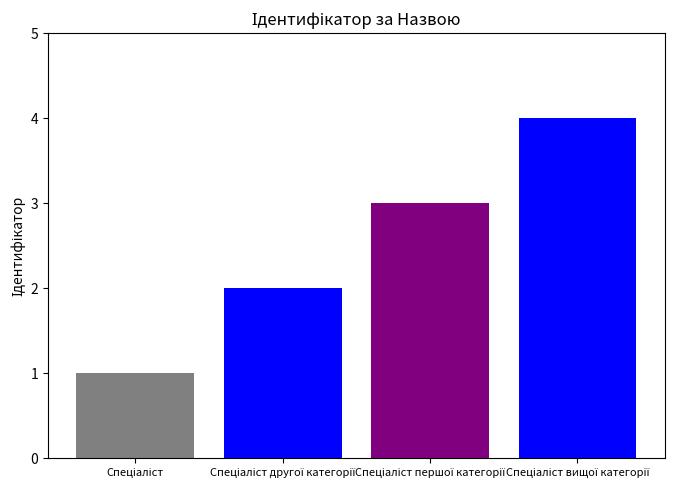

What is the difference between the maximum and minimum values?

3